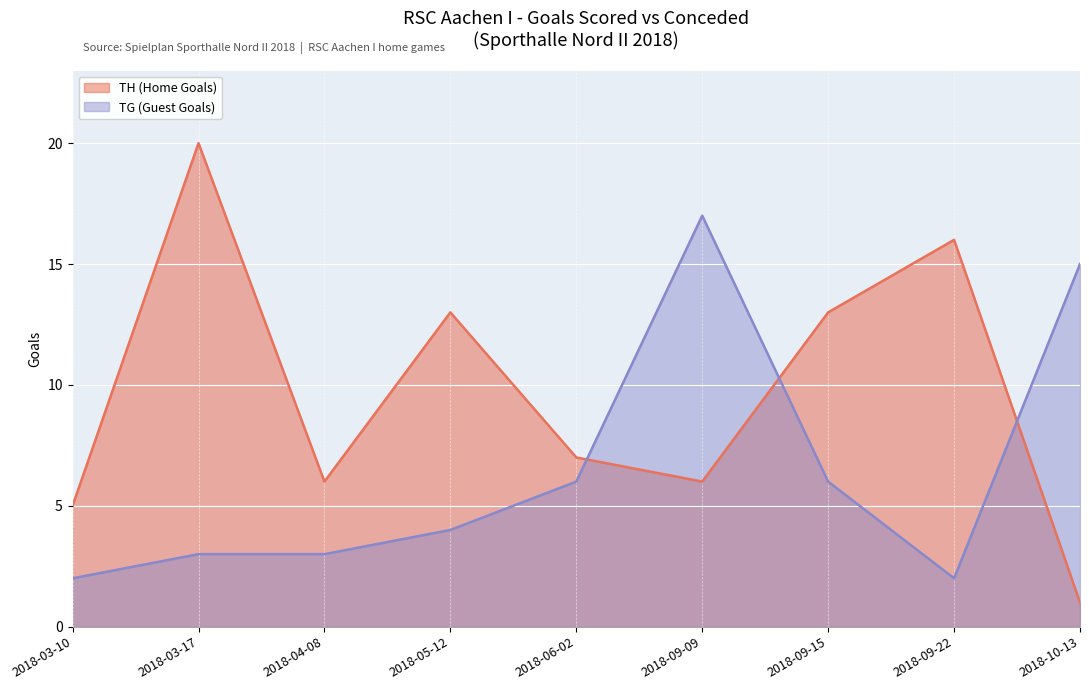

At how many categories does at least one series exceed 10?

6